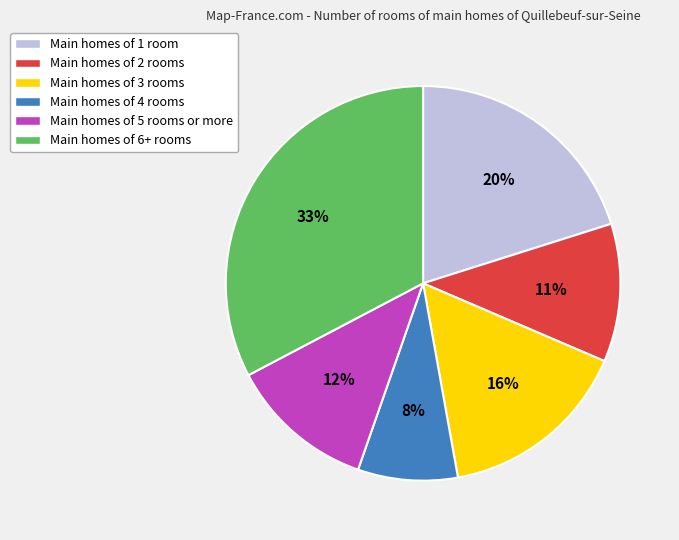

What is the ratio of the value at Main homes of 1 room to the value at Main homes of 4 rooms?

2.5